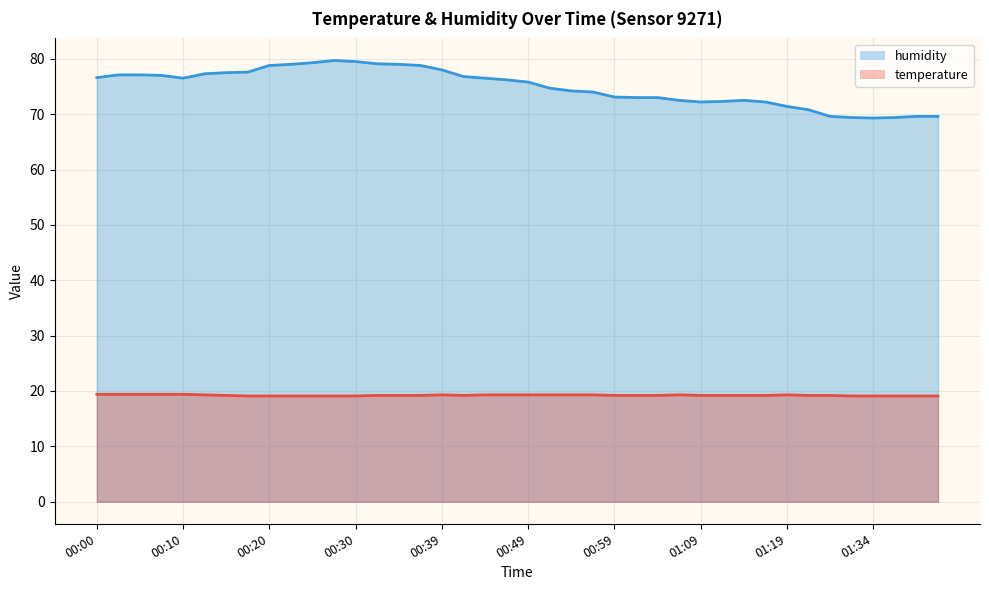

What is the maximum value shown in the chart?

79.7